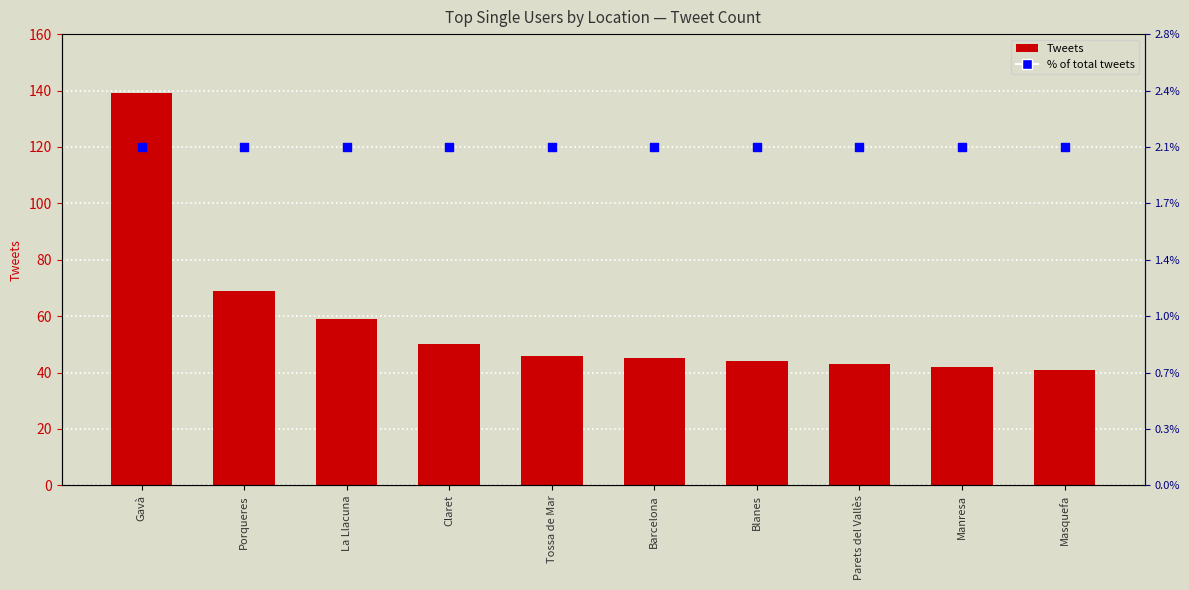

At which category is the sum across all series the highest?

Gavà